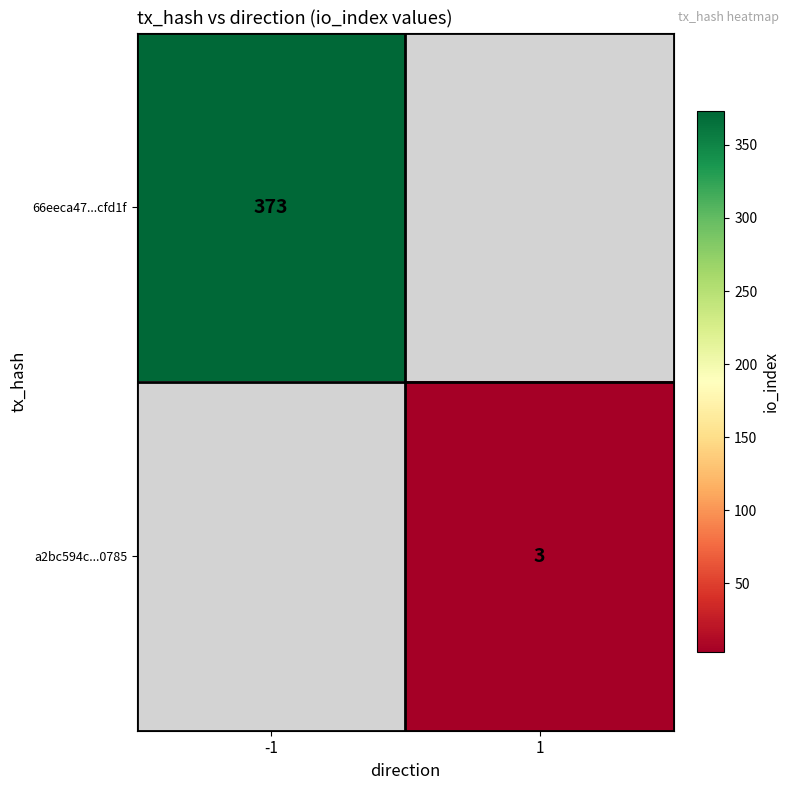

Is it true that a2bc594c...0785 equals 5 at 1?

False